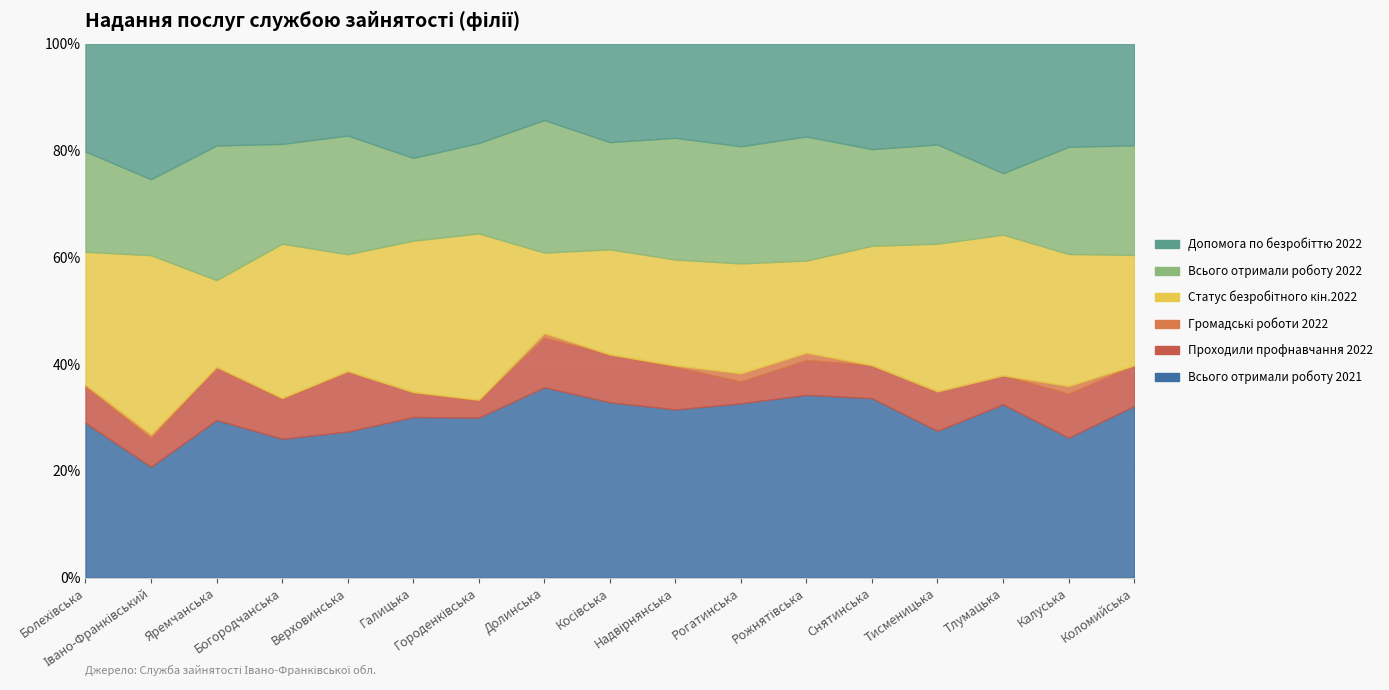

How many distinct data groups are displayed?

6